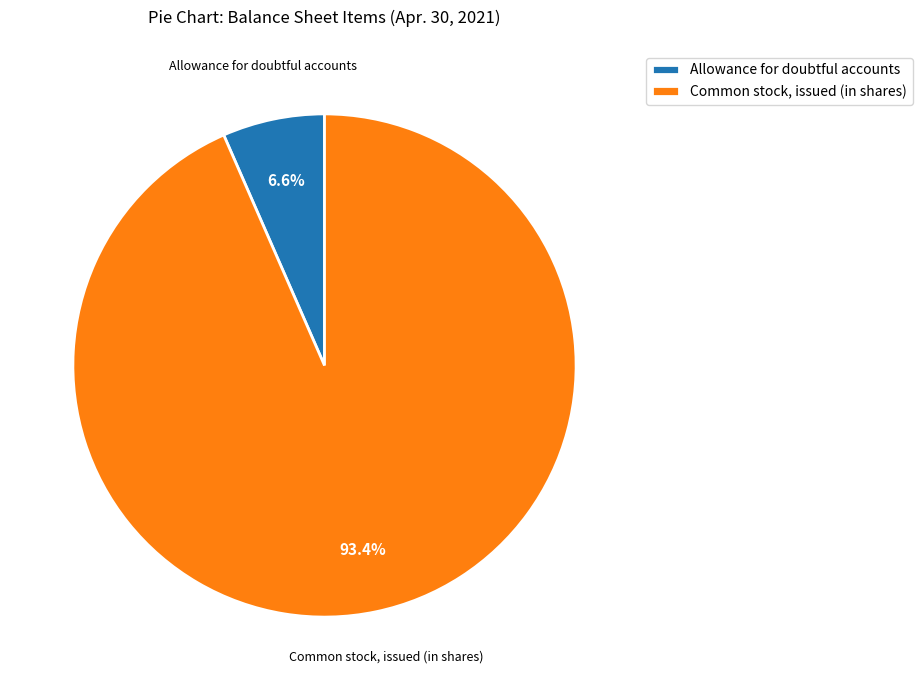

Which has a higher value, Allowance for doubtful accounts or Common stock, issued (in shares)?

Common stock, issued (in shares)